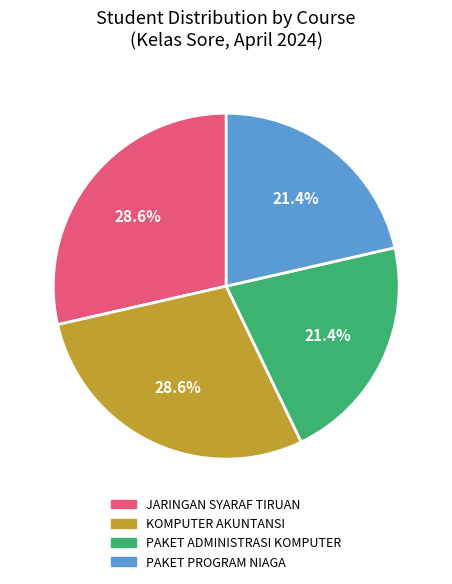

Is JARINGAN SYARAF TIRUAN the majority of the pie?

No